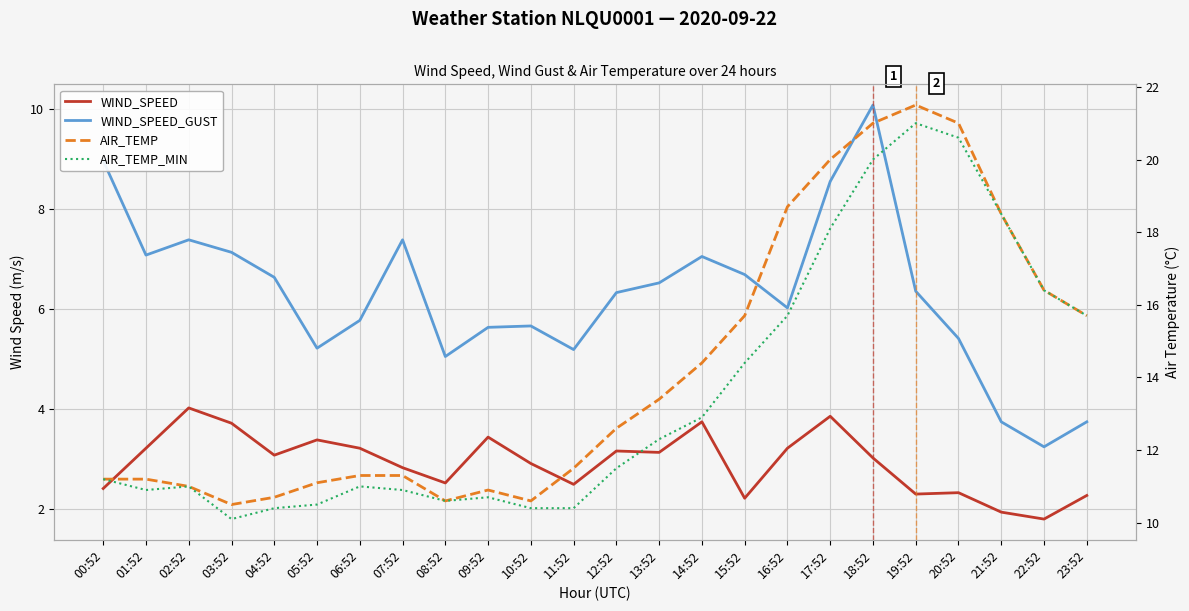

What position from the left is 23:52?

24